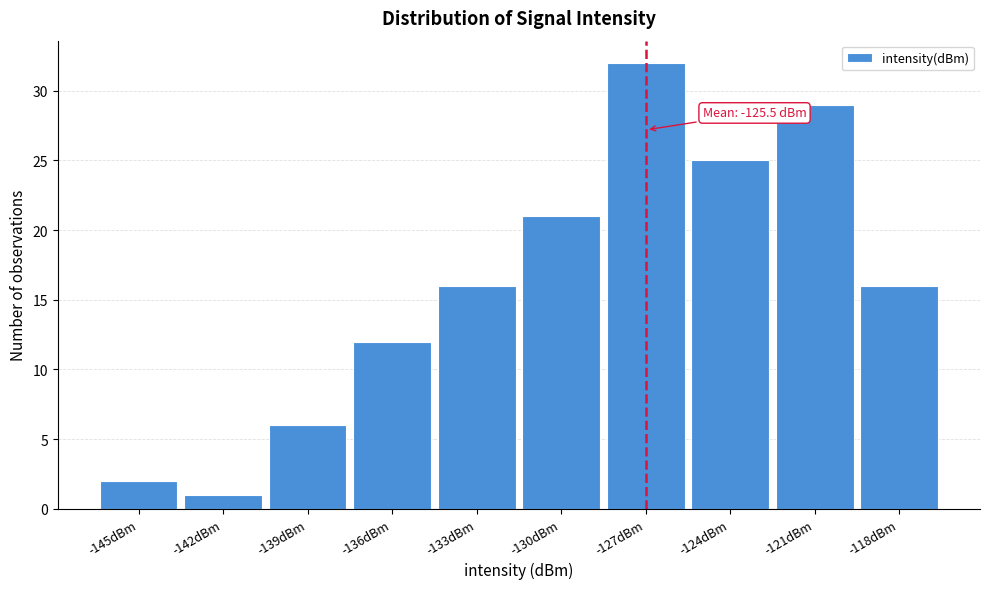

Reading left to right, transcribe all the data shown in this chart.

2	1	6	12	16	21	32	25	29	16